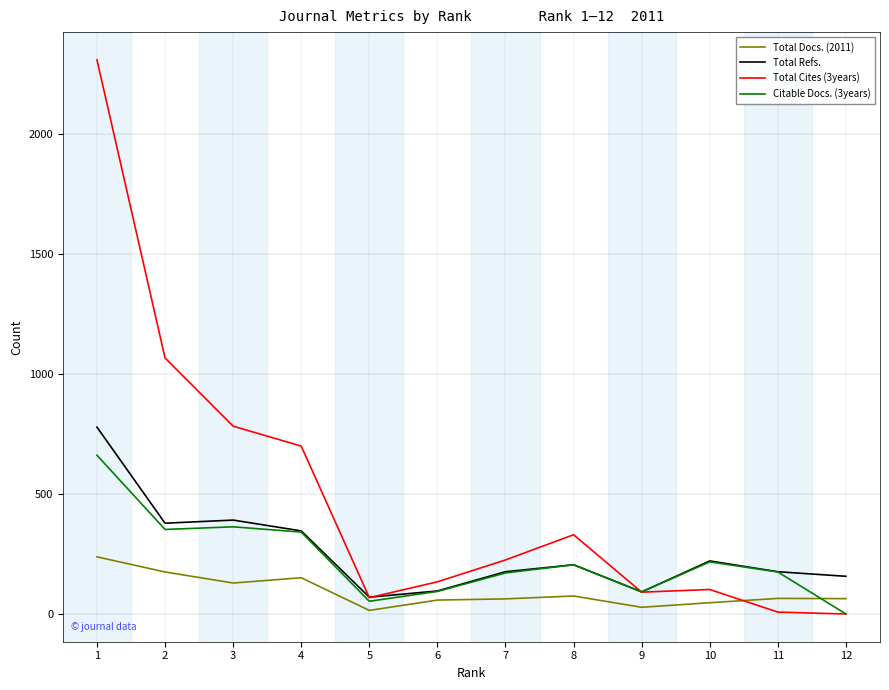

What is the greatest value displayed?

2307